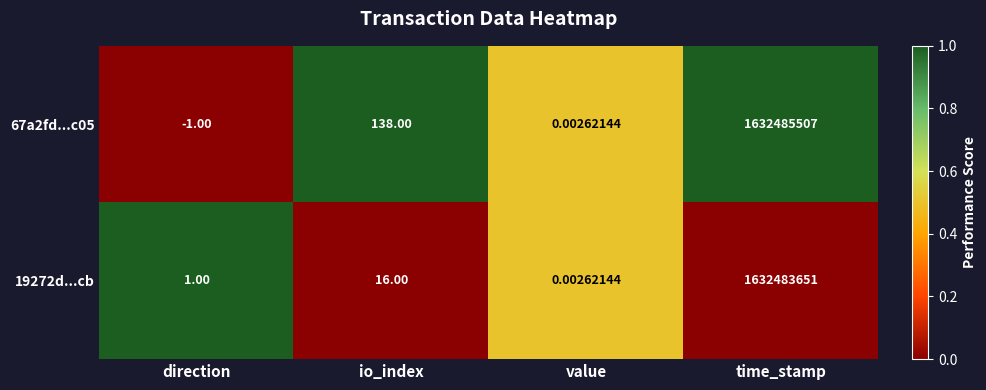

At which category does the chart reach its peak across all series?

time_stamp